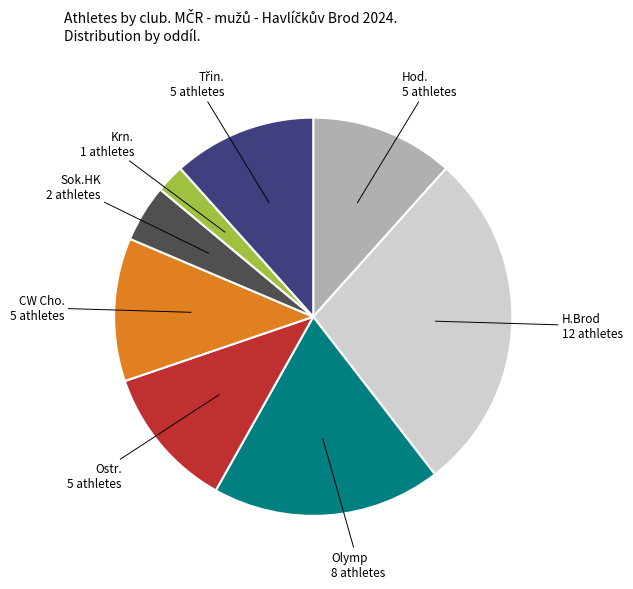

Is there any slice that represents more than half of the pie?

No